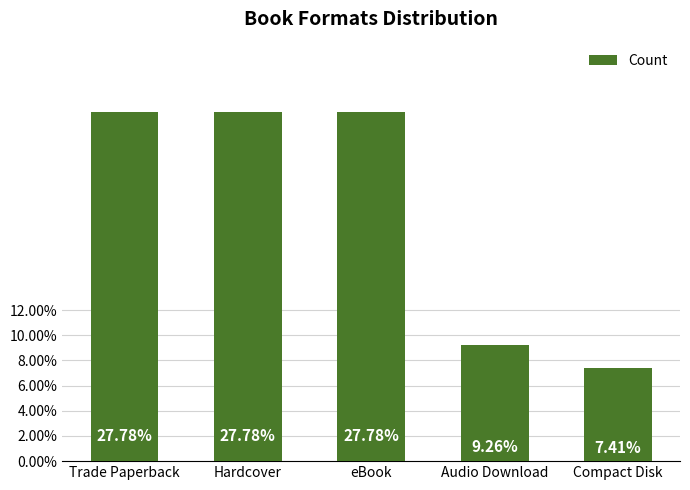

Reading left to right, list all the values displayed in this chart.

Trade Paperback=15	Hardcover=15	eBook=15	Audio Download=5	Compact Disk=4